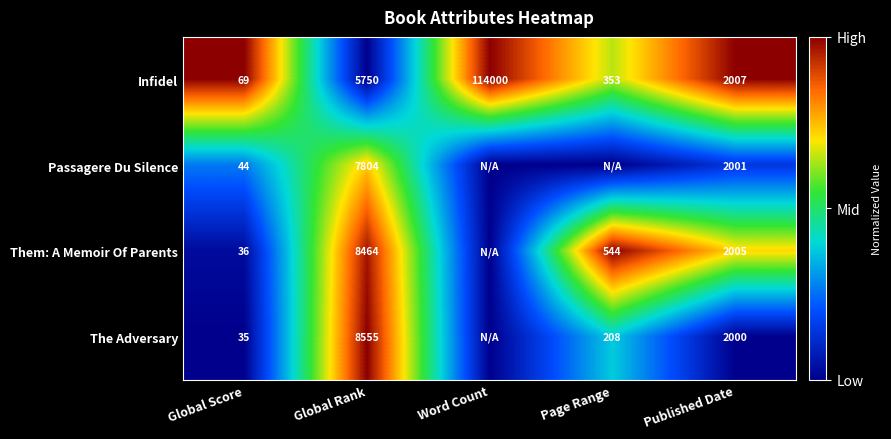

Between Global Rank and Page Range, which is larger?

Page Range